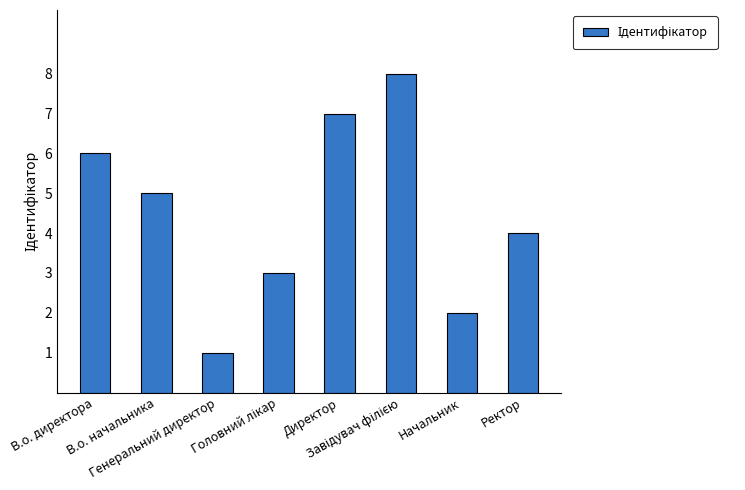

What is the value of the 4th bar from the left?

3